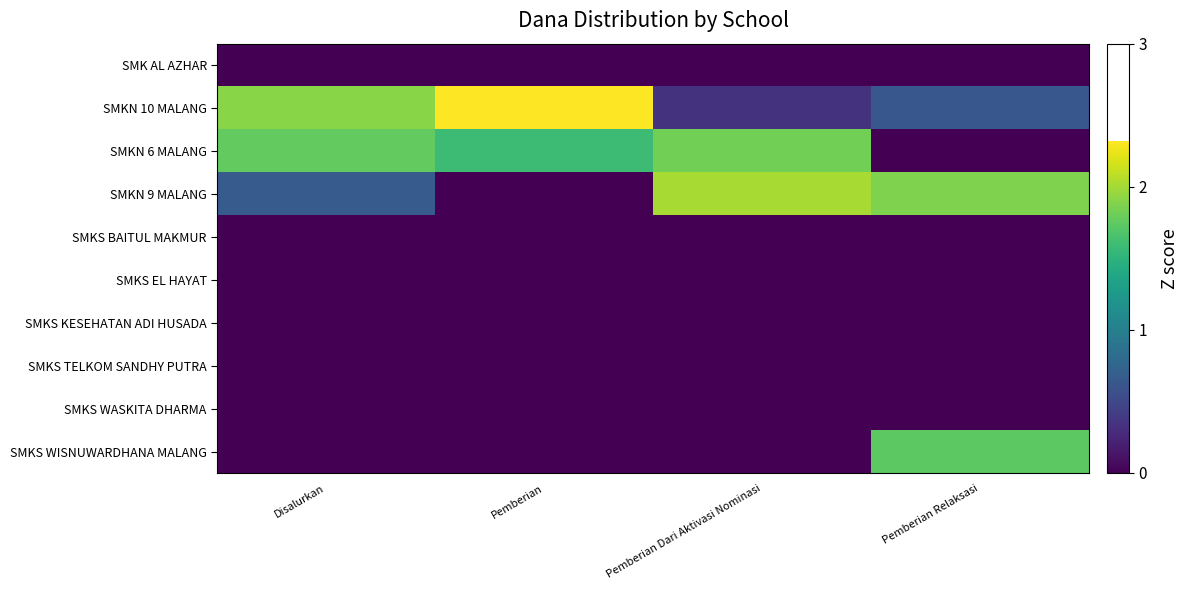

List the series in order of their peak value, highest first.

SMKN 10 MALANG, SMKN 9 MALANG, SMKN 6 MALANG, SMKS WISNUWARDHANA MALANG, SMK AL AZHAR, SMKS BAITUL MAKMUR, SMKS EL HAYAT, SMKS KESEHATAN ADI HUSADA, SMKS TELKOM SANDHY PUTRA, SMKS WASKITA DHARMA